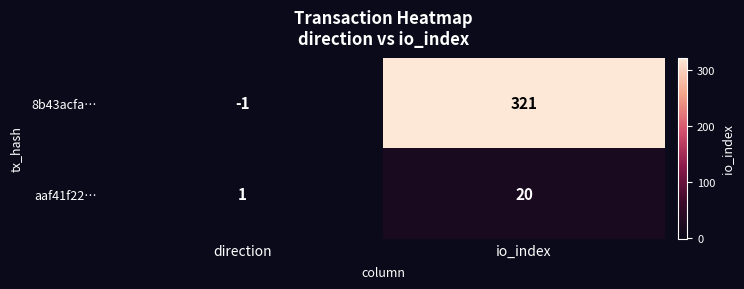

Which series has the largest range (max minus min)?

8b43acfa…